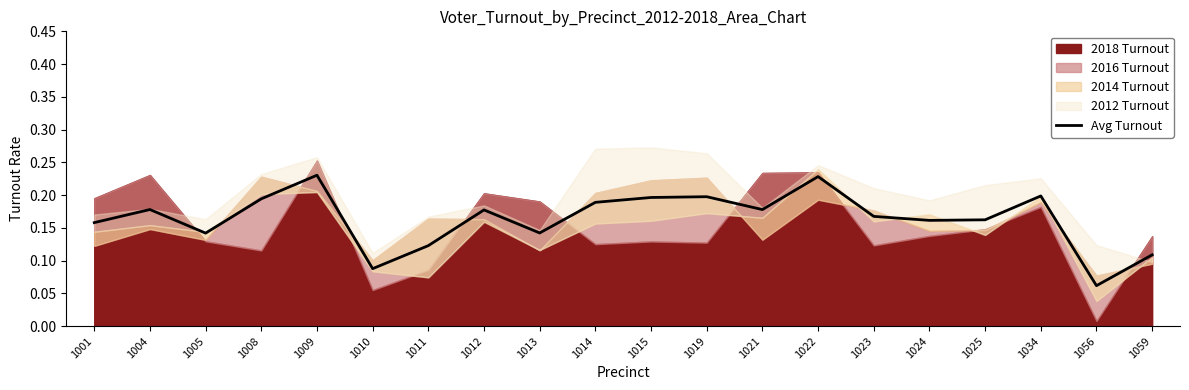

Count the values in the range 0 to 1.

20